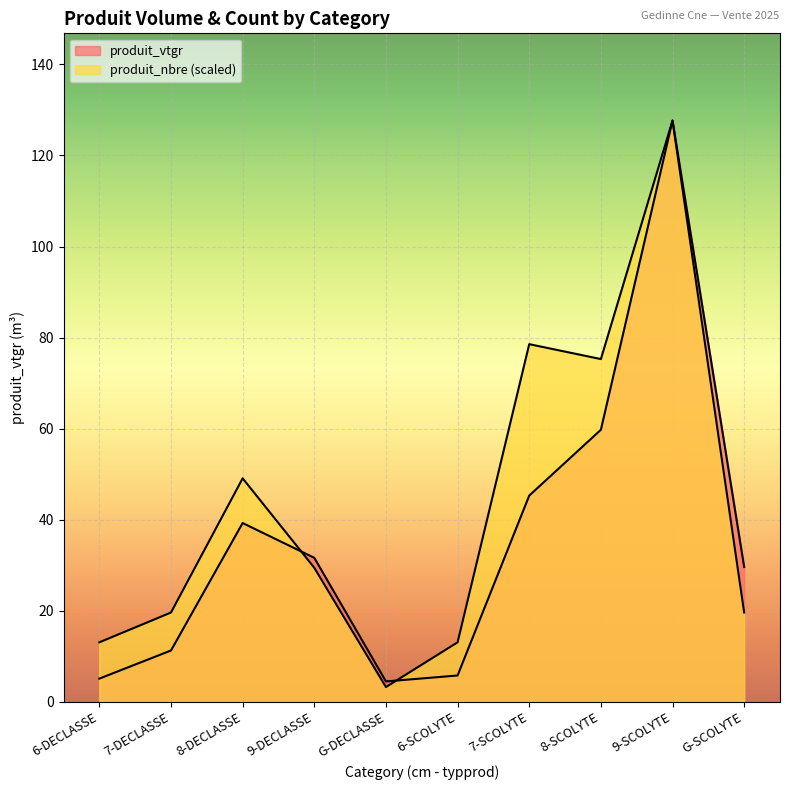

Reading left to right, what are all the values shown in this chart?

produit_vtgr: 6-DECLASSE=5.1	7-DECLASSE=11.3	8-DECLASSE=39.3	9-DECLASSE=31.6	G-DECLASSE=4.5	6-SCOLYTE=5.8	7-SCOLYTE=45.3	8-SCOLYTE=59.8	9-SCOLYTE=127.7	G-SCOLYTE=29.6
produit_nbre: 6-DECLASSE=13.1	7-DECLASSE=19.6	8-DECLASSE=49.1	9-DECLASSE=29.5	G-DECLASSE=3.3	6-SCOLYTE=13.1	7-SCOLYTE=78.6	8-SCOLYTE=75.3	9-SCOLYTE=127.7	G-SCOLYTE=19.6